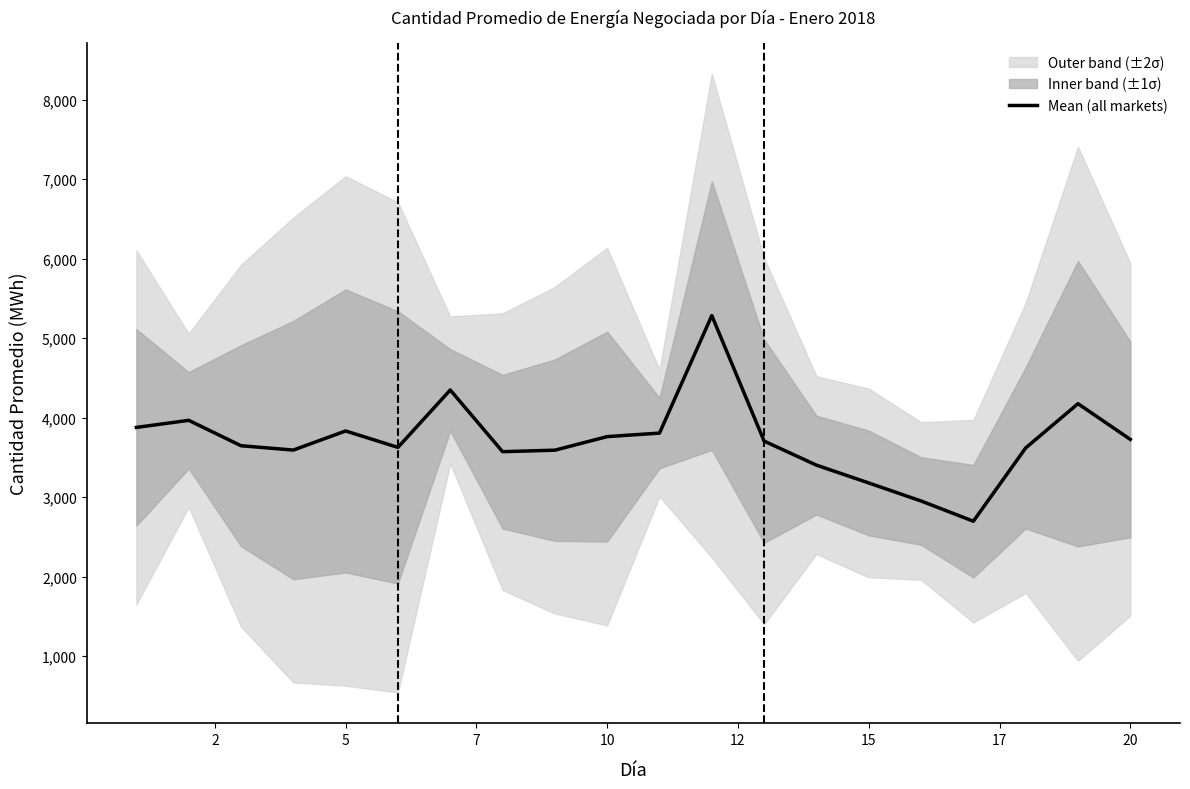

Approximately how many times larger is the value at 15 compared to 16?

1.1